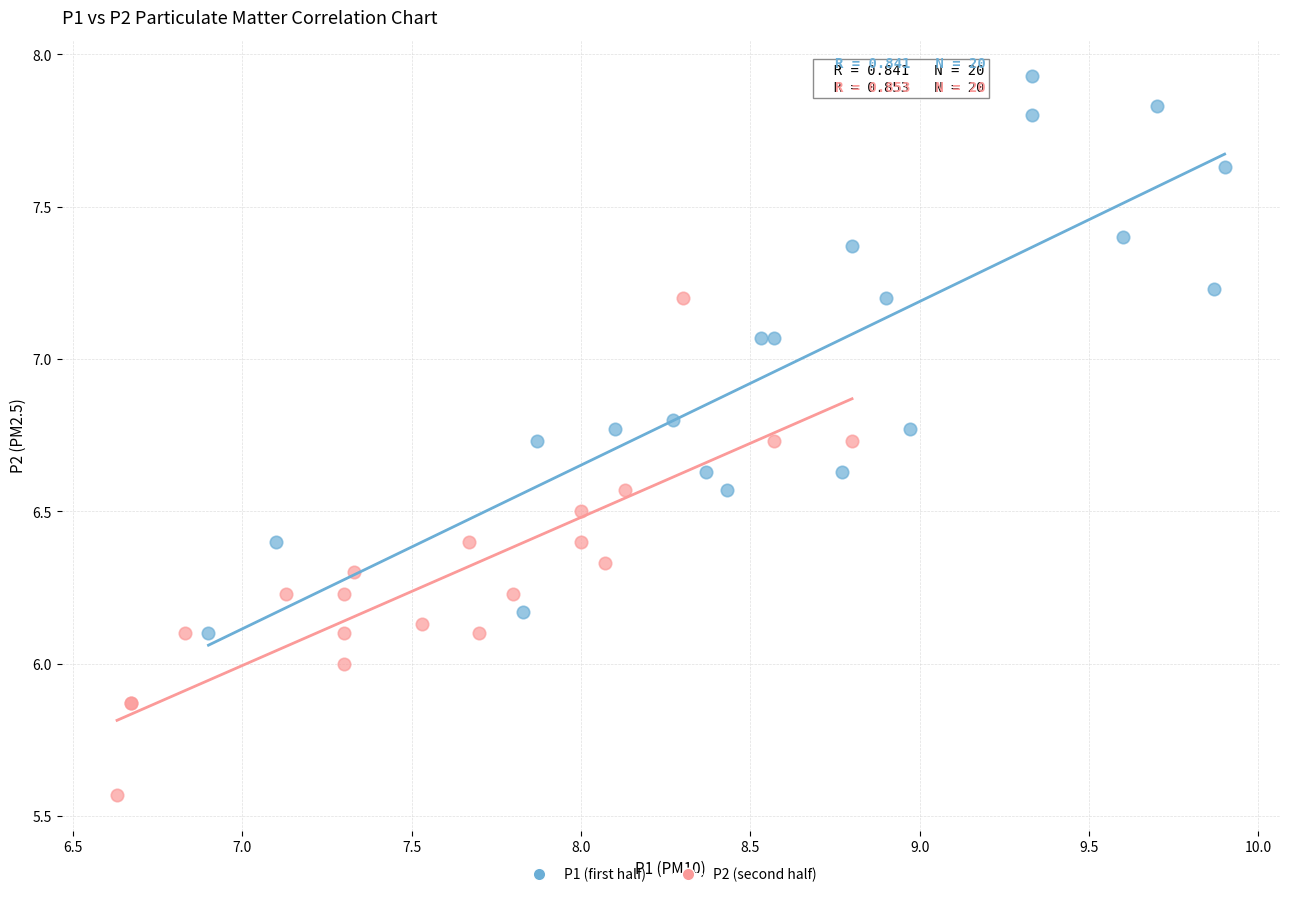

Which series contains the lowest Y value?

P2 (second half)